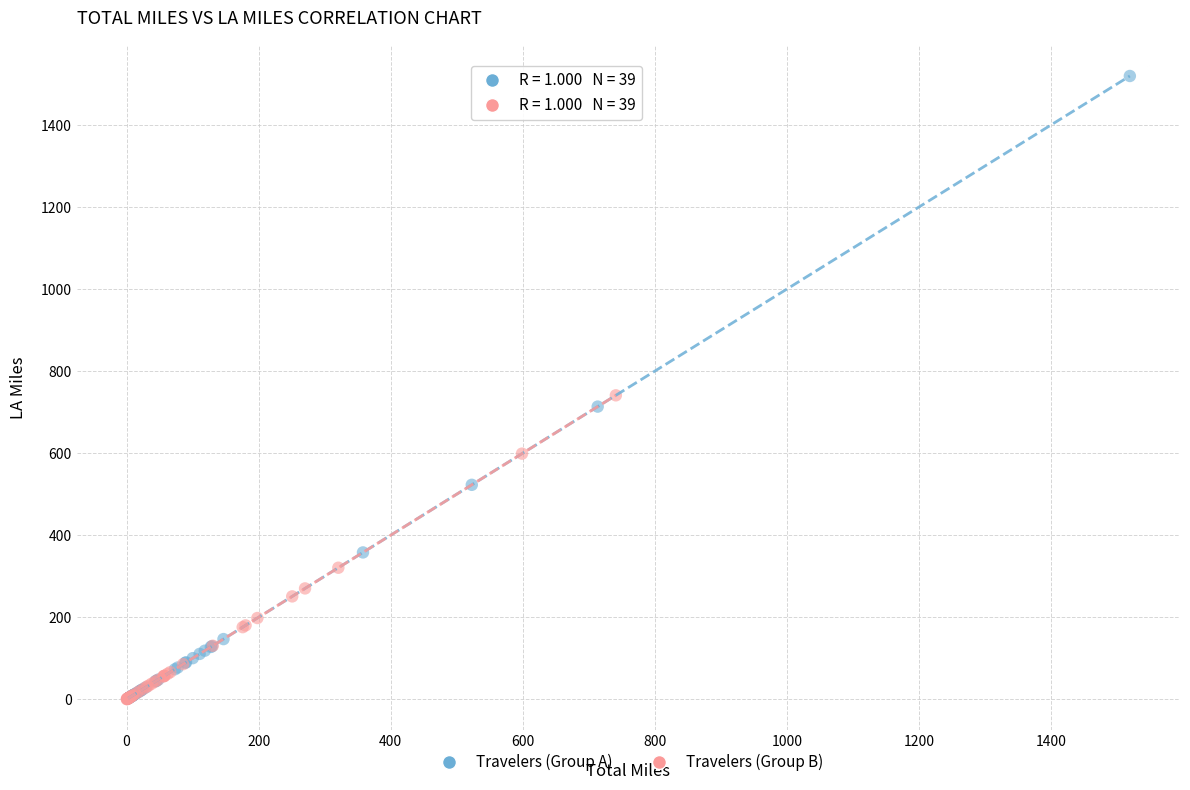

Which series has the largest Y range (max minus min)?

Travelers (Group A)